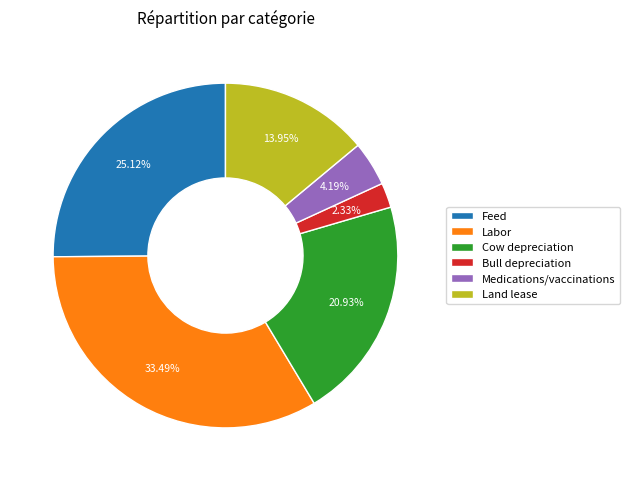

Is the sum of Feed and Cow depreciation greater than half?

No